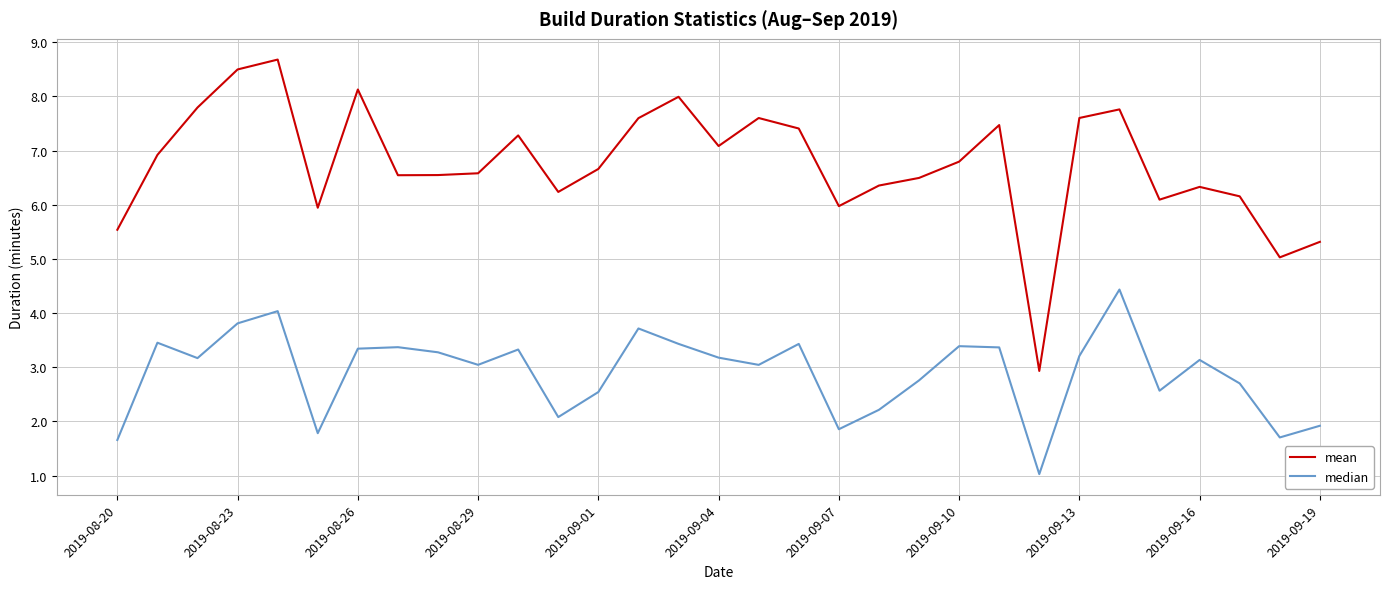

What is the maximum value for mean?

8.7